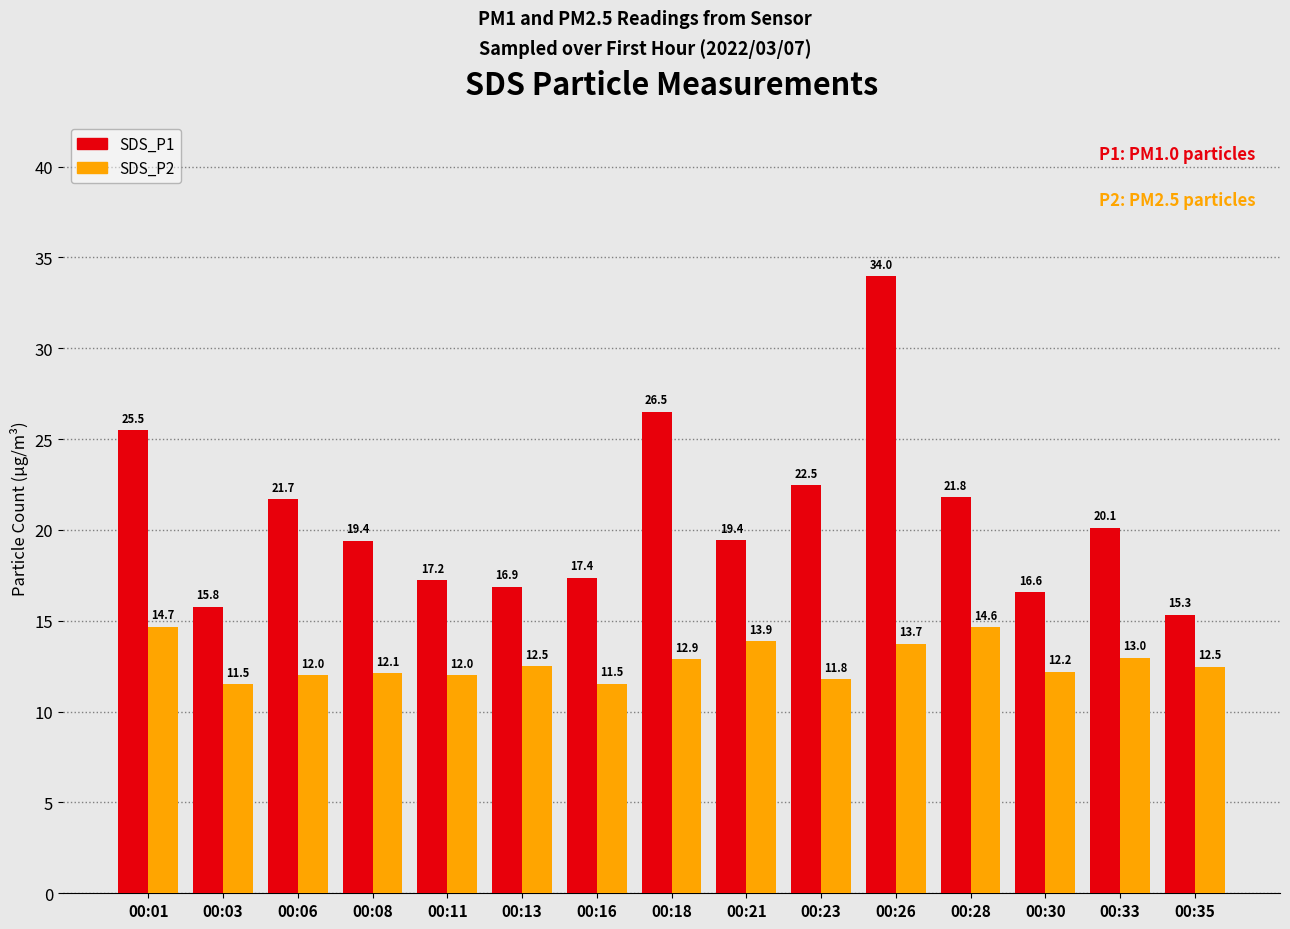

What is the difference between the highest and lowest values at 00:21?

5.6